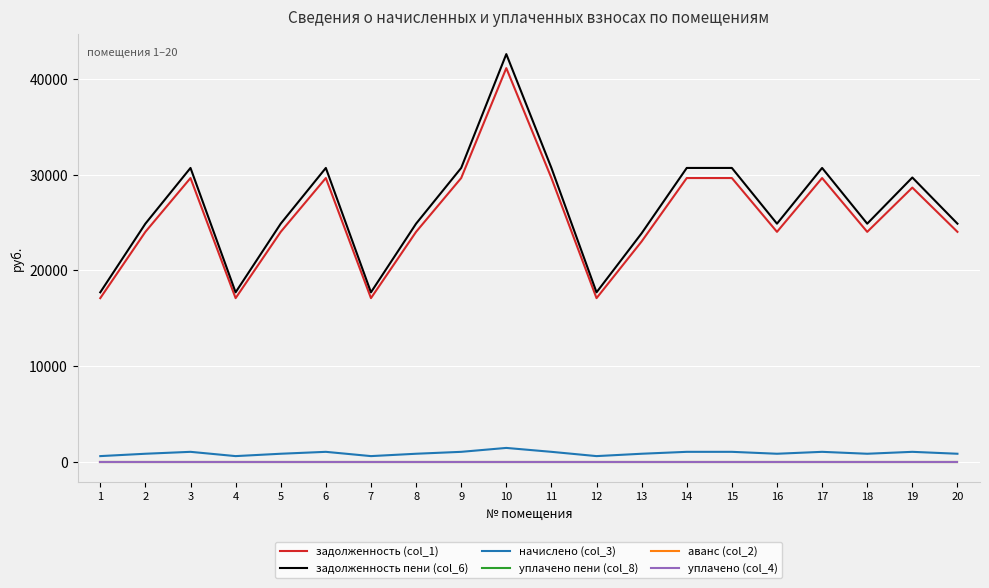

Rank the series at 12 from lowest to highest value.

уплачено пени (col_8), аванс (col_2), уплачено (col_4), начислено (col_3), задолженность (col_1), задолженность пени (col_6)